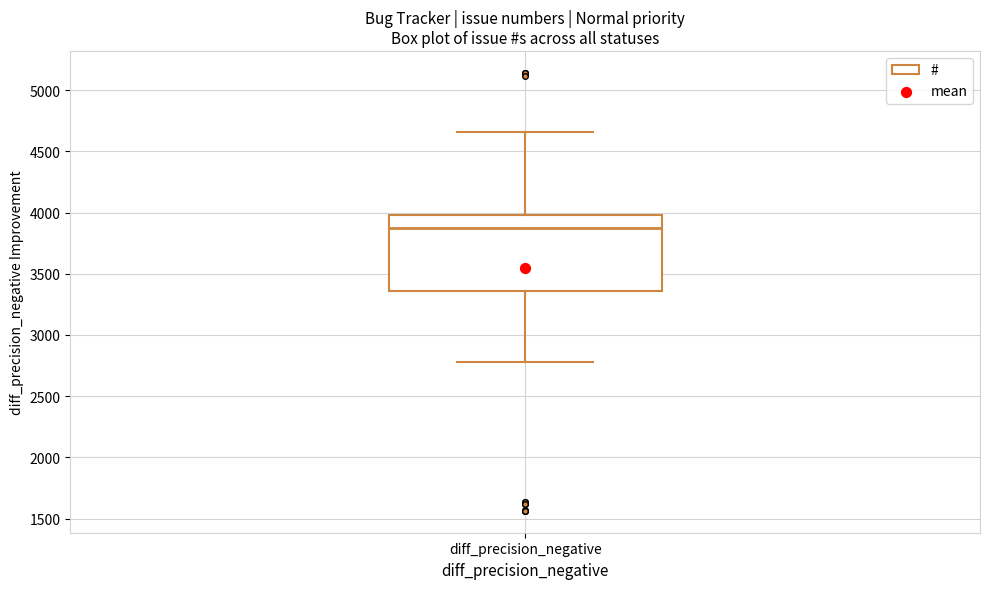

Transcribe this box plot: give where the median line is, the range the box spans, and where the two whiskers end, as read against the y-axis. The values are not printed on the chart, so give them approximately, as read against the axis.

median 3850, box 3350 to 4000, whiskers 2800 to 4650